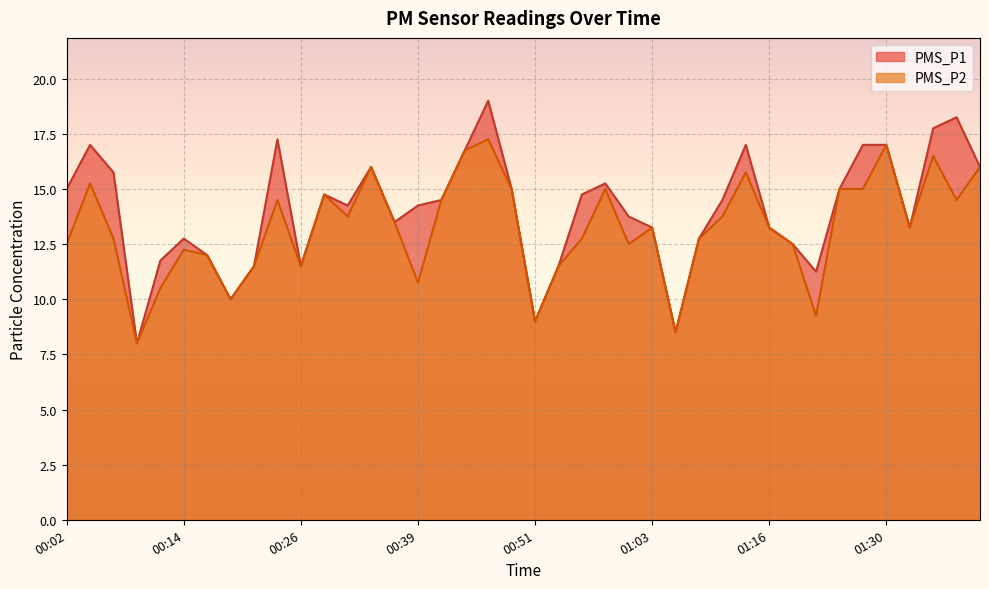

True or false: PMS_P1 and PMS_P2 intersect in this chart.

False